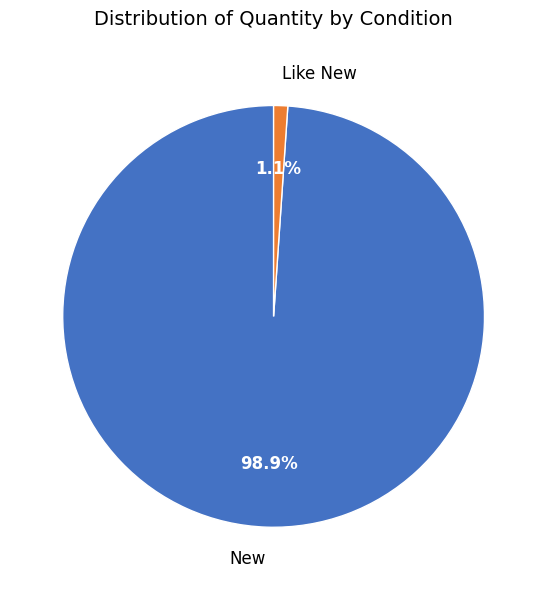

To the nearest percent, what percentage of the pie is New?

99%